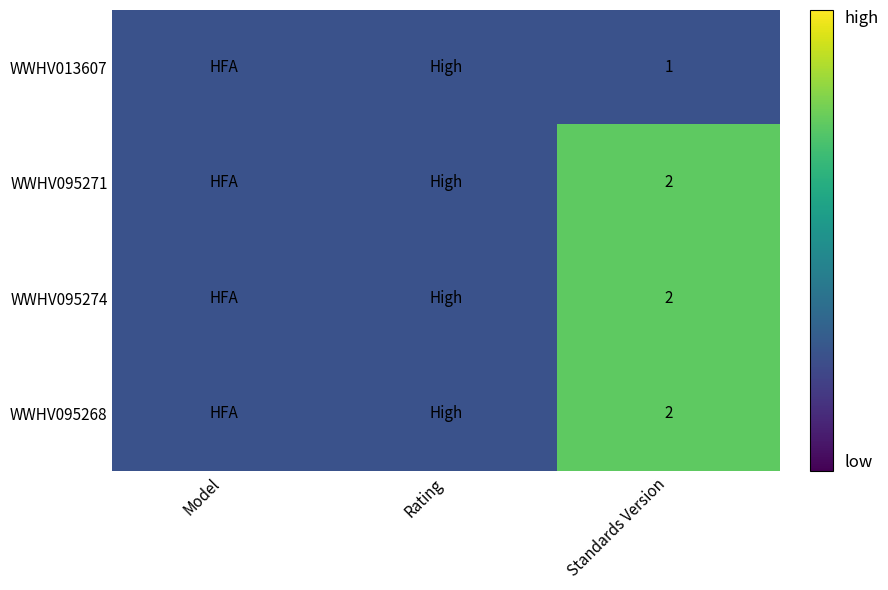

At how many categories does at least one series exceed 1?

1